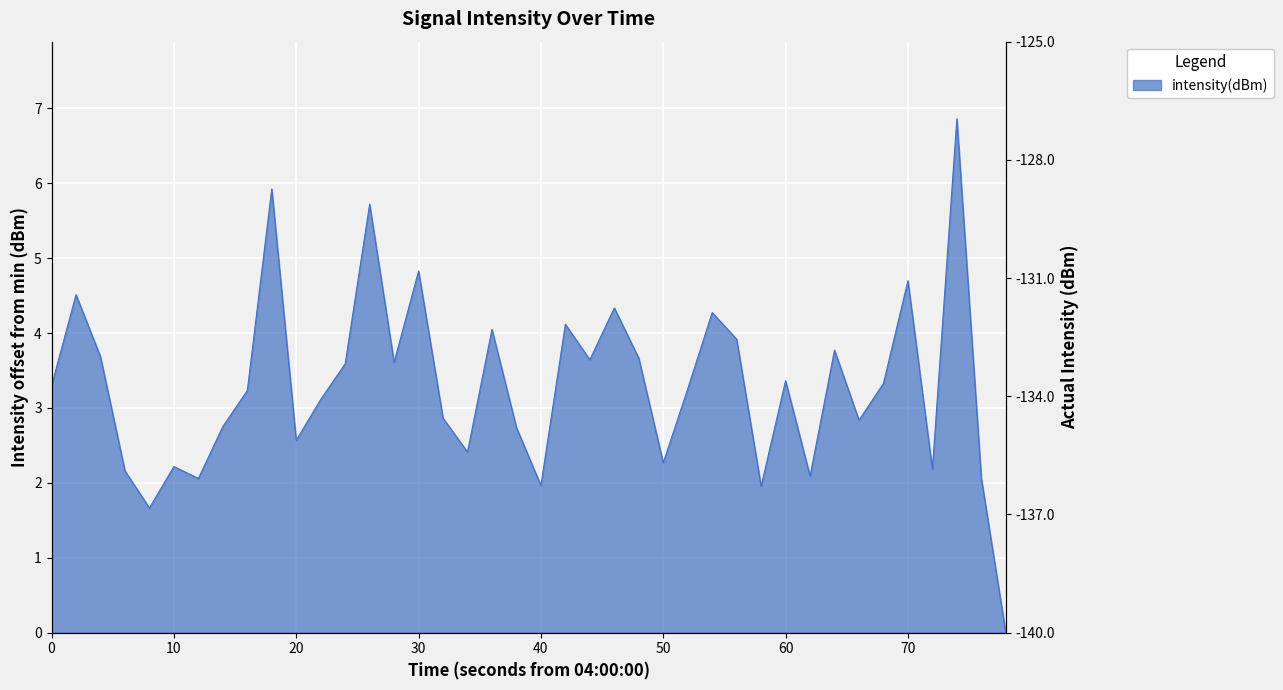

The chart shows a value of 0.9 at 70. True or false?

False